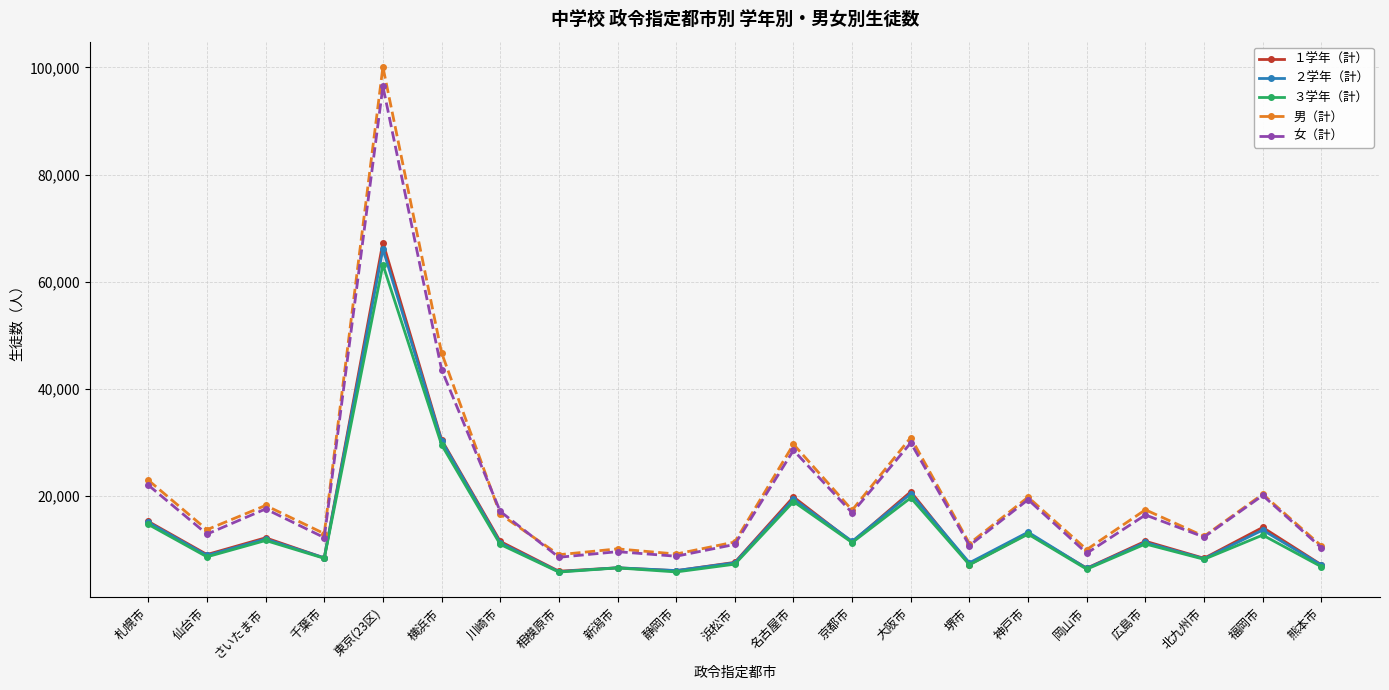

How many categories are shown in the chart?

21